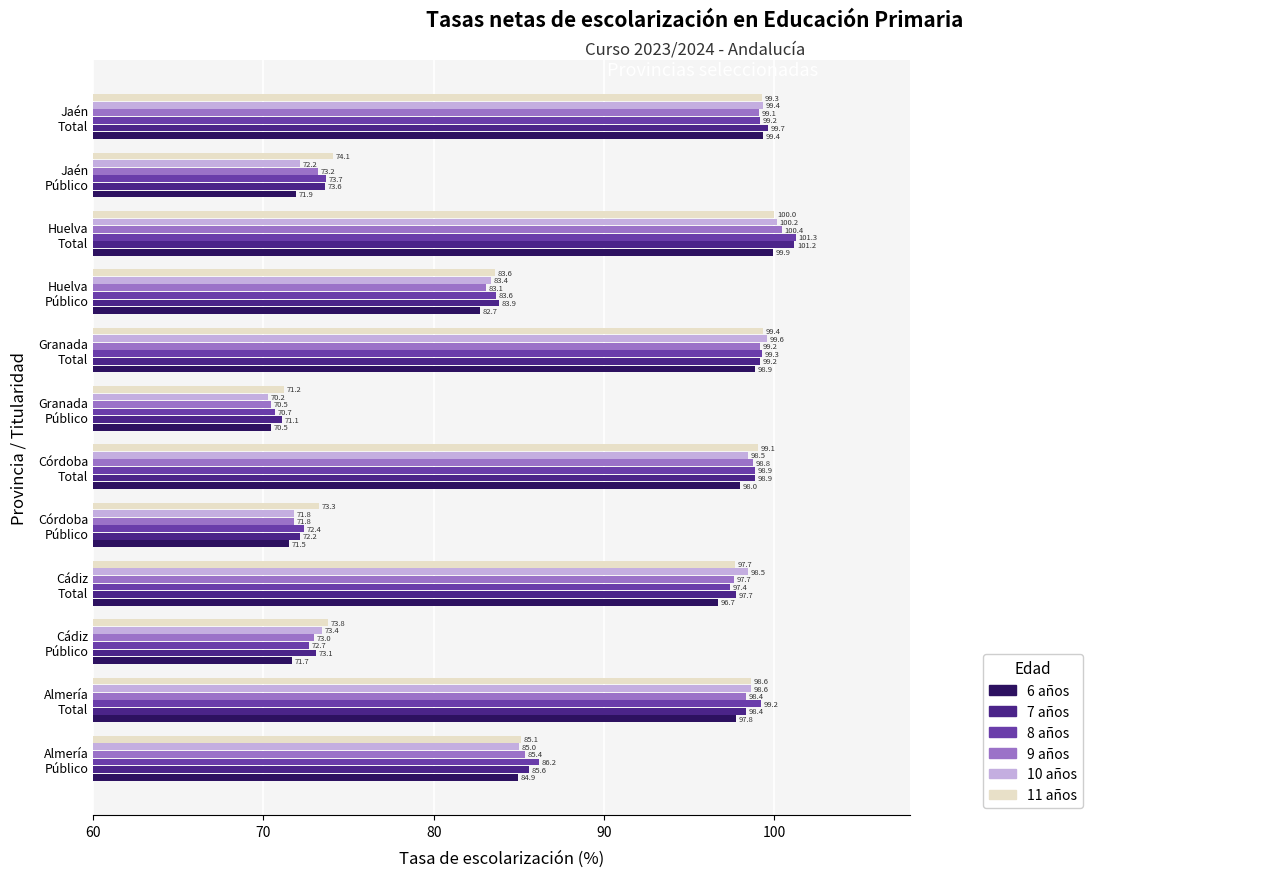

At which category does the chart reach its peak across all series?

Huelva
Total